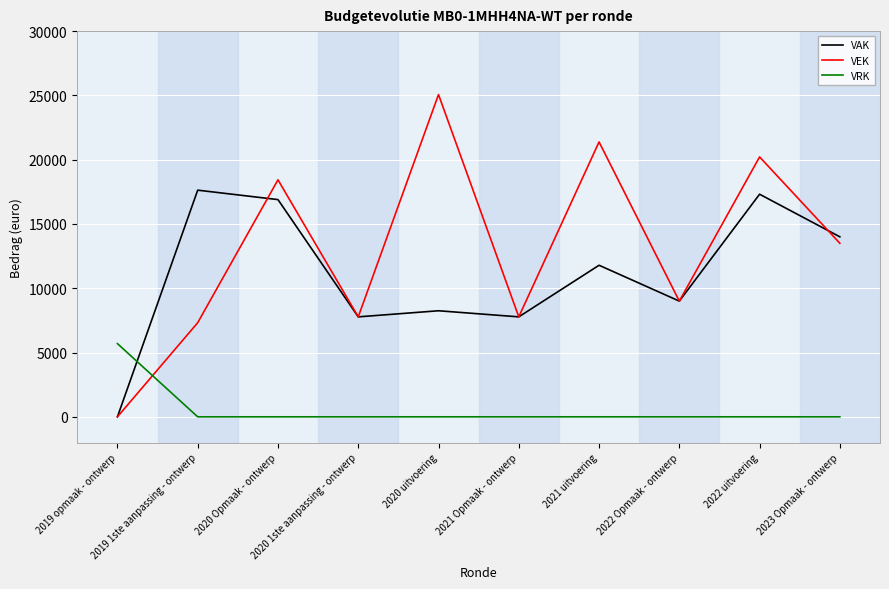

Reading left to right, what are all the values shown in this chart?

VAK: 2019 opmaak - ontwerp=0	2019 1ste aanpassing - ontwerp=17629	2020 Opmaak - ontwerp=16895	2020 1ste aanpassing - ontwerp=7775	2020 uitvoering=8249	2021 Opmaak - ontwerp=7775	2021 uitvoering=11789	2022 Opmaak - ontwerp=9000	2022 uitvoering=17314	2023 Opmaak - ontwerp=14000
VEK: 2019 opmaak - ontwerp=0	2019 1ste aanpassing - ontwerp=7319	2020 Opmaak - ontwerp=18433	2020 1ste aanpassing - ontwerp=7775	2020 uitvoering=25065	2021 Opmaak - ontwerp=7775	2021 uitvoering=21380	2022 Opmaak - ontwerp=9000	2022 uitvoering=20214	2023 Opmaak - ontwerp=13500
VRK: 2019 opmaak - ontwerp=5694	2019 1ste aanpassing - ontwerp=0	2020 Opmaak - ontwerp=0	2020 1ste aanpassing - ontwerp=0	2020 uitvoering=0	2021 Opmaak - ontwerp=0	2021 uitvoering=0	2022 Opmaak - ontwerp=0	2022 uitvoering=0	2023 Opmaak - ontwerp=0